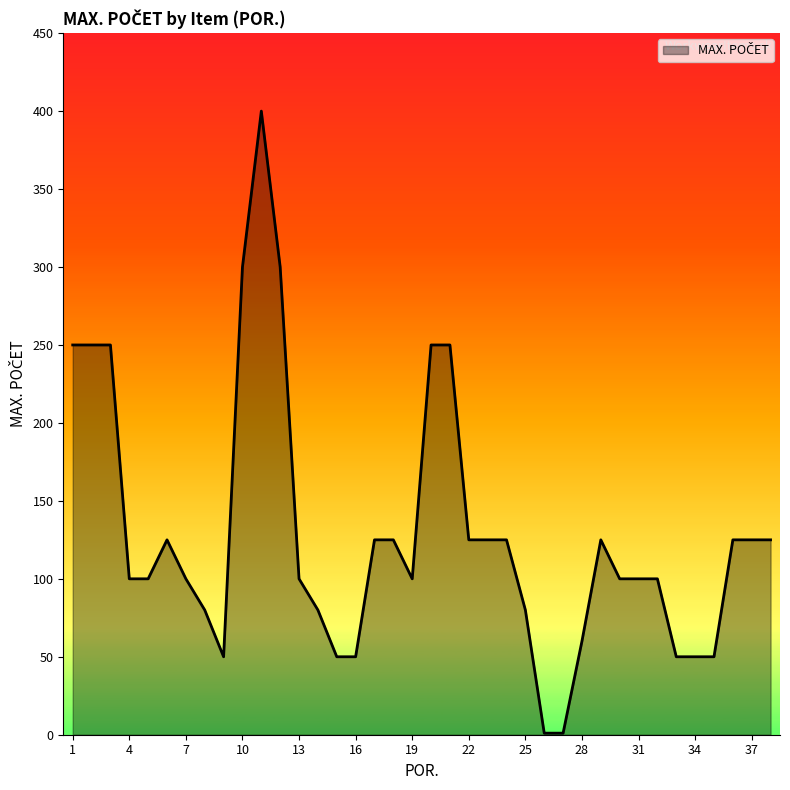

What is the difference between the maximum and minimum values?

399